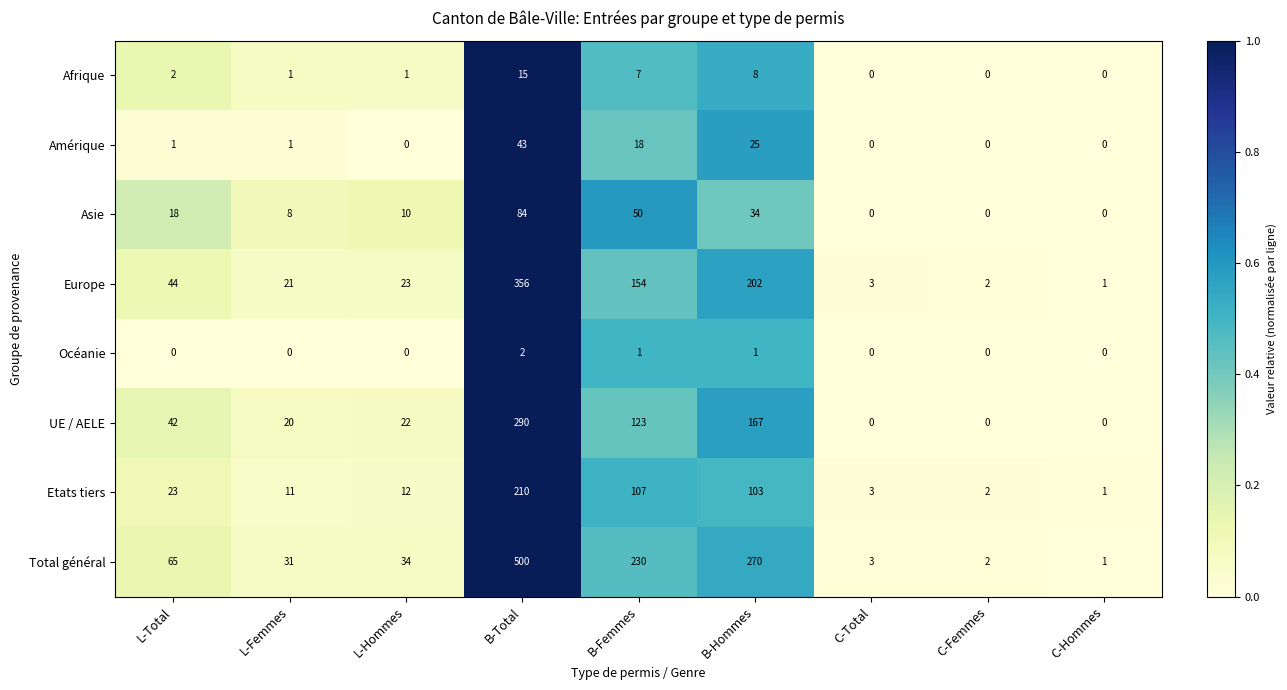

How many categories are shown in the chart?

9